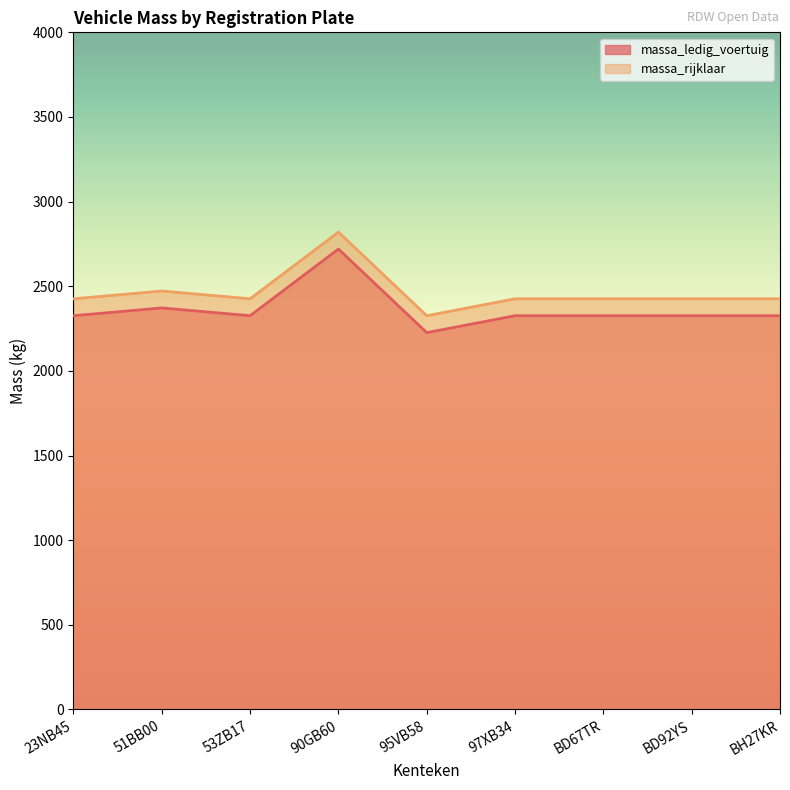

How many series are shown in this chart?

2